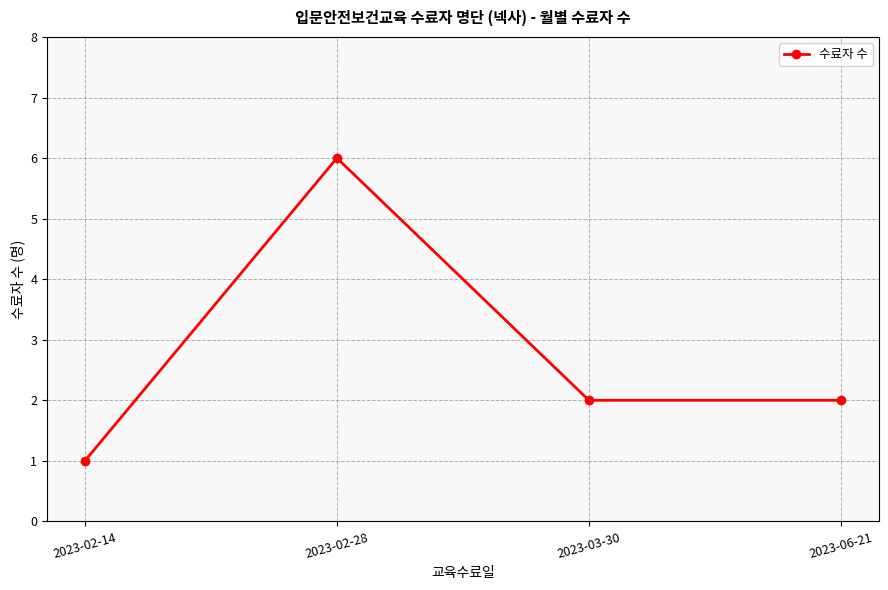

Is this an area chart (filled region under the line)?

No